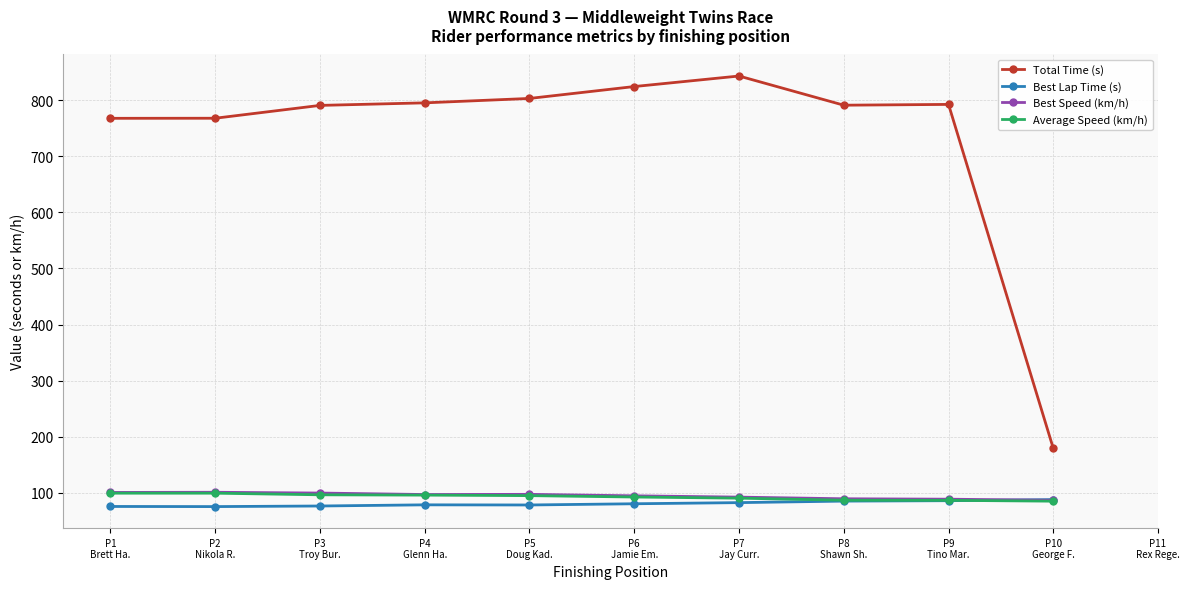

Does the chart have visible grid lines?

Yes